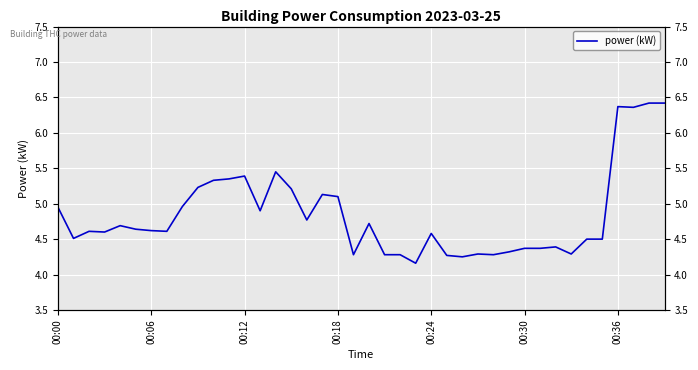

How many interior local valleys (lower than both neighbors) does the data have?

11